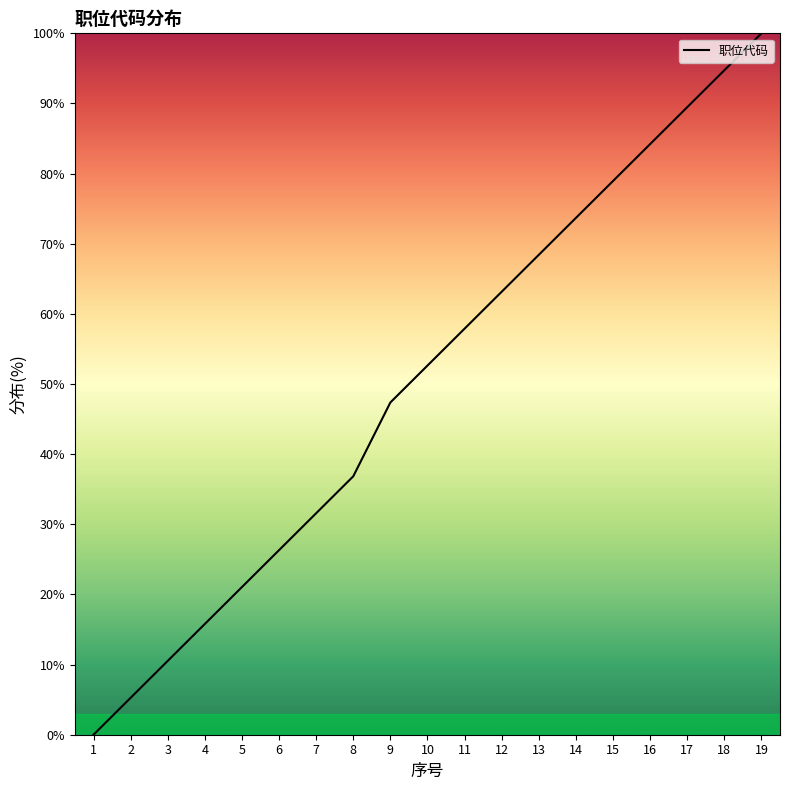

Approximately how many times larger is the value at 9 compared to 13?

0.7